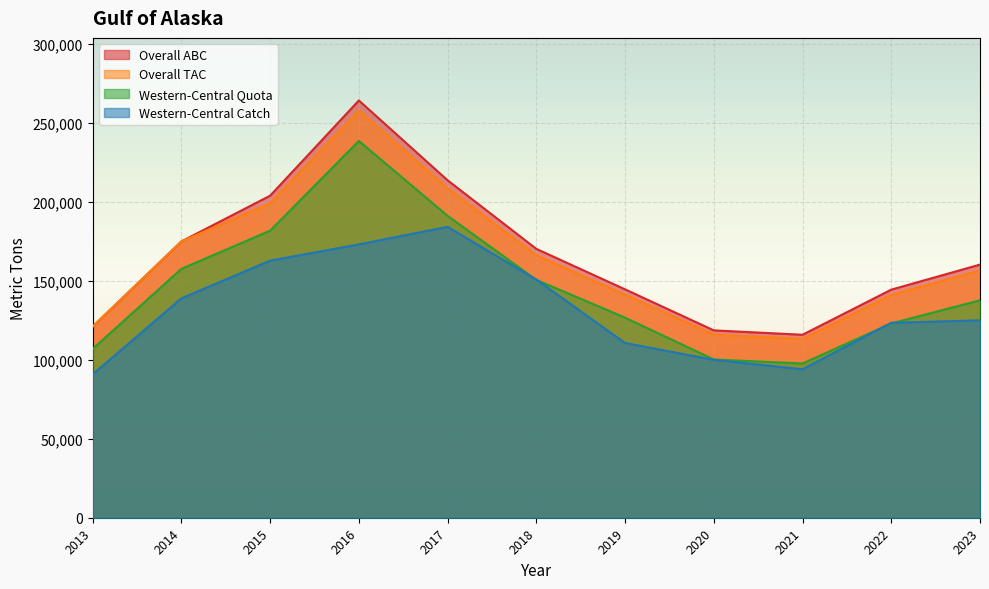

How many lines are shown in the chart?

4